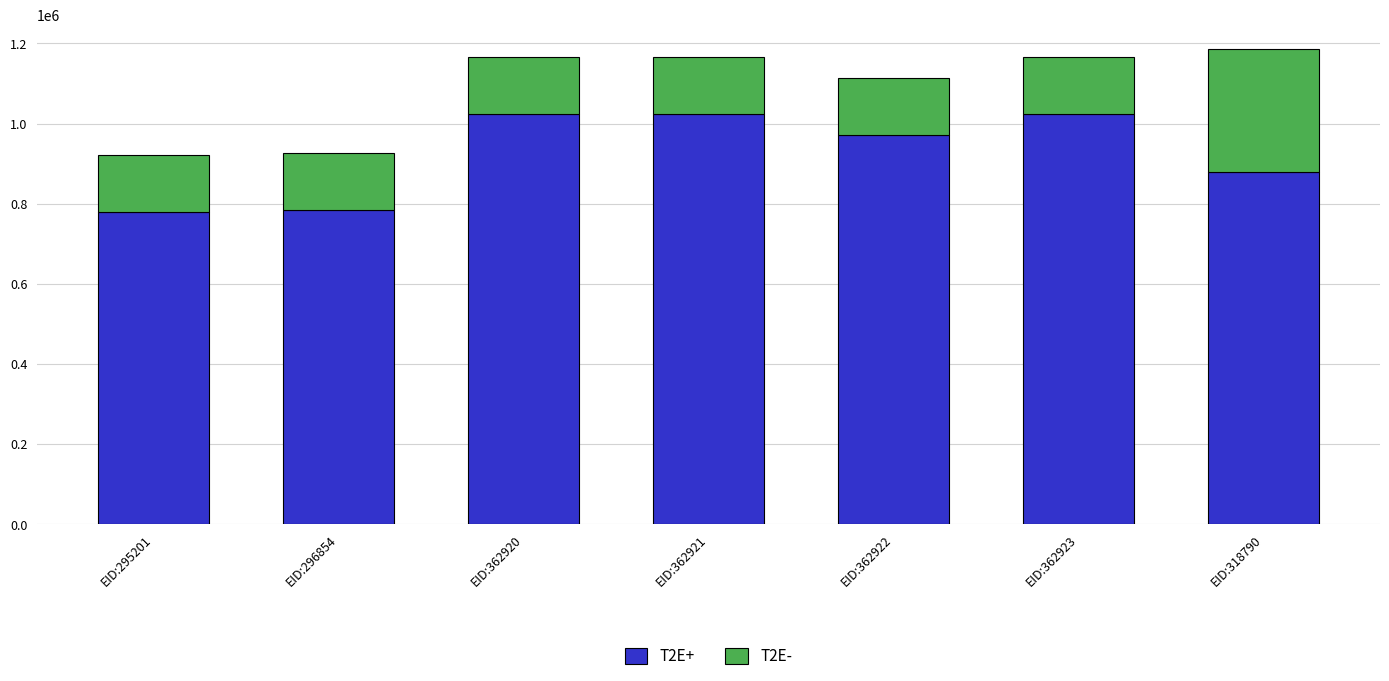

At which label is T2E+ closest to 901947?

EID:318790